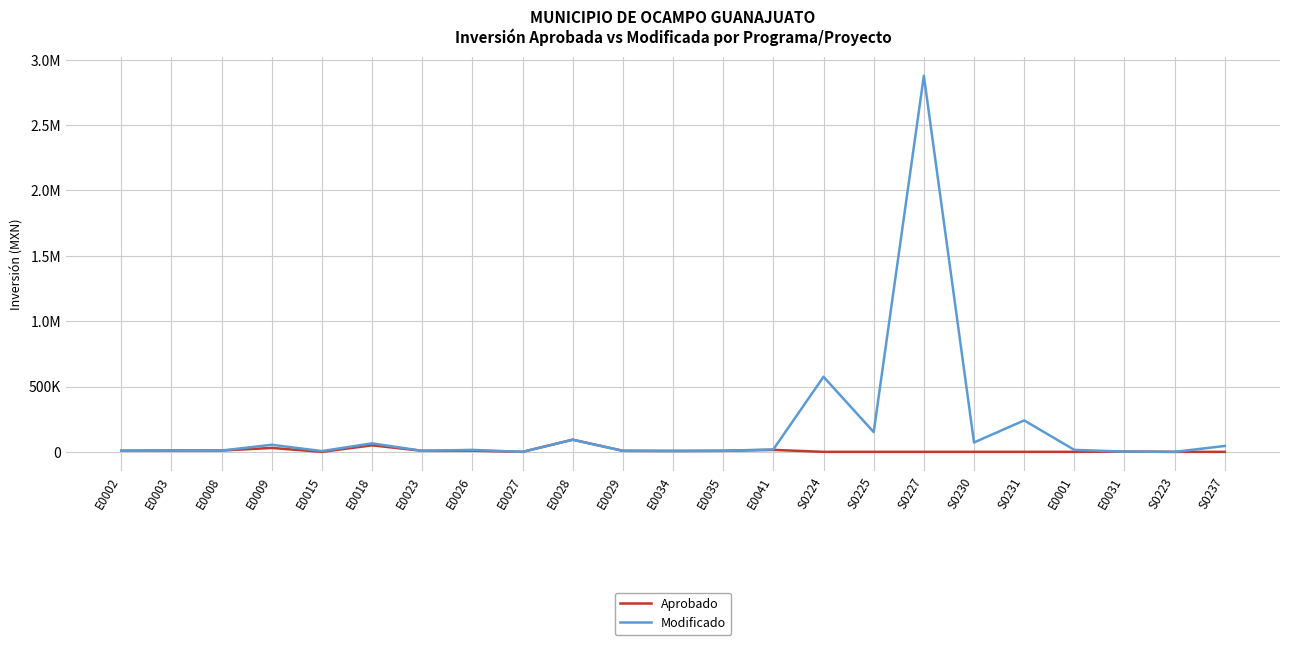

Is it true that Modificado equals 71810.2 at S0230?

True